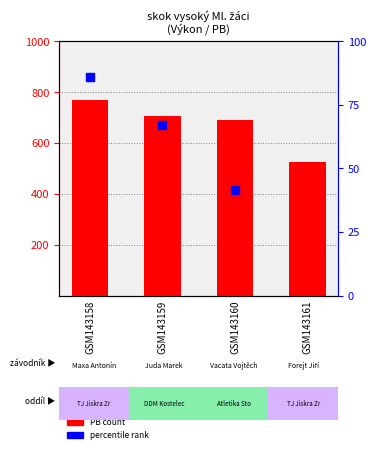

What is the ratio of the value at GSM143160 to the value at GSM143158?

0.9